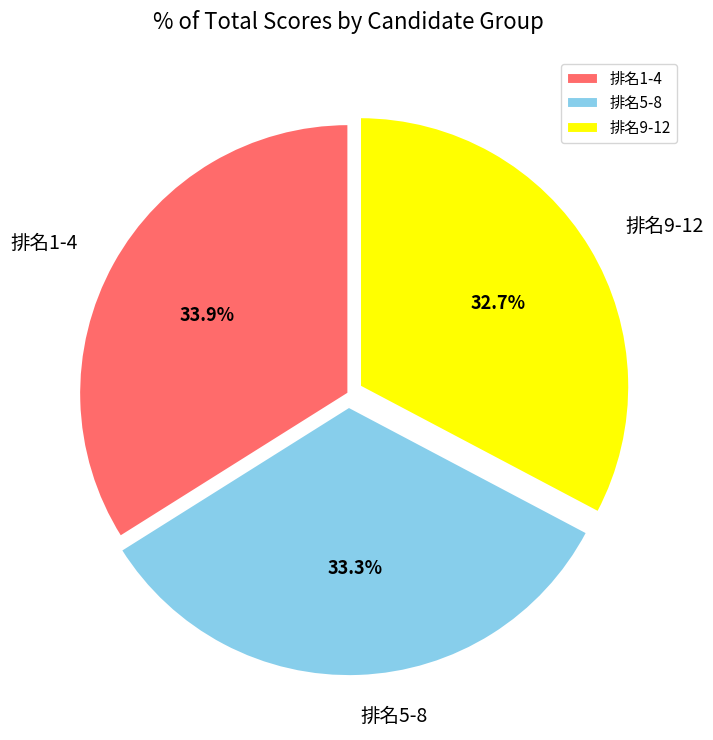

Rank the categories by value from highest to lowest.

排名1-4, 排名5-8, 排名9-12